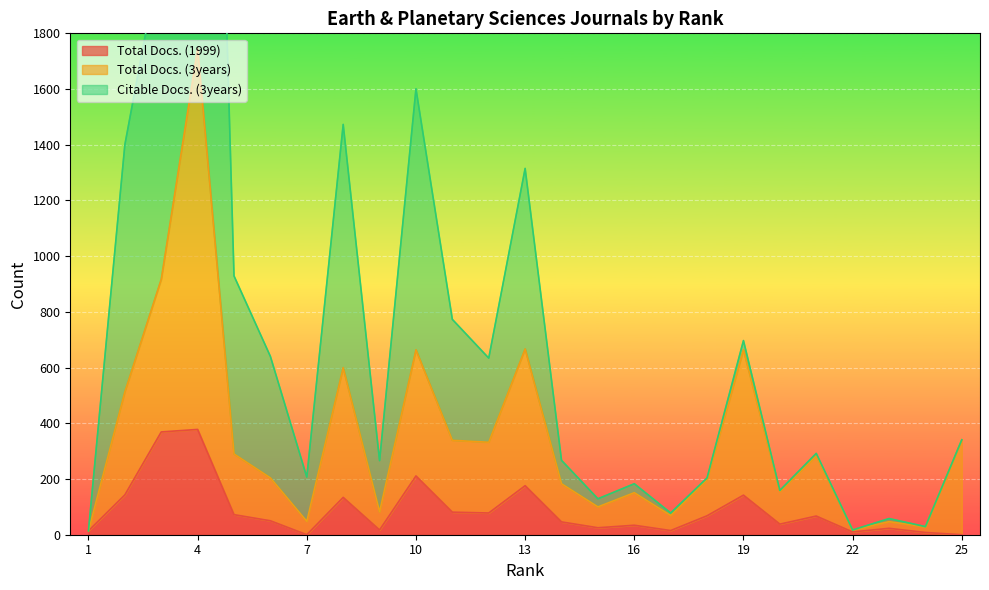

Is it true that Total Docs. (3years) equals 141 at 6?

False